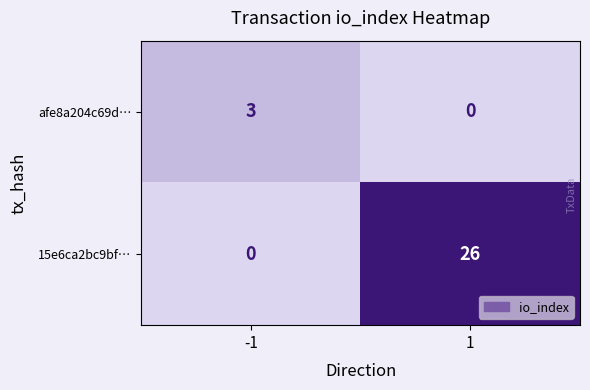

Which series has the largest total across all categories?

15e6ca2bc9bf…